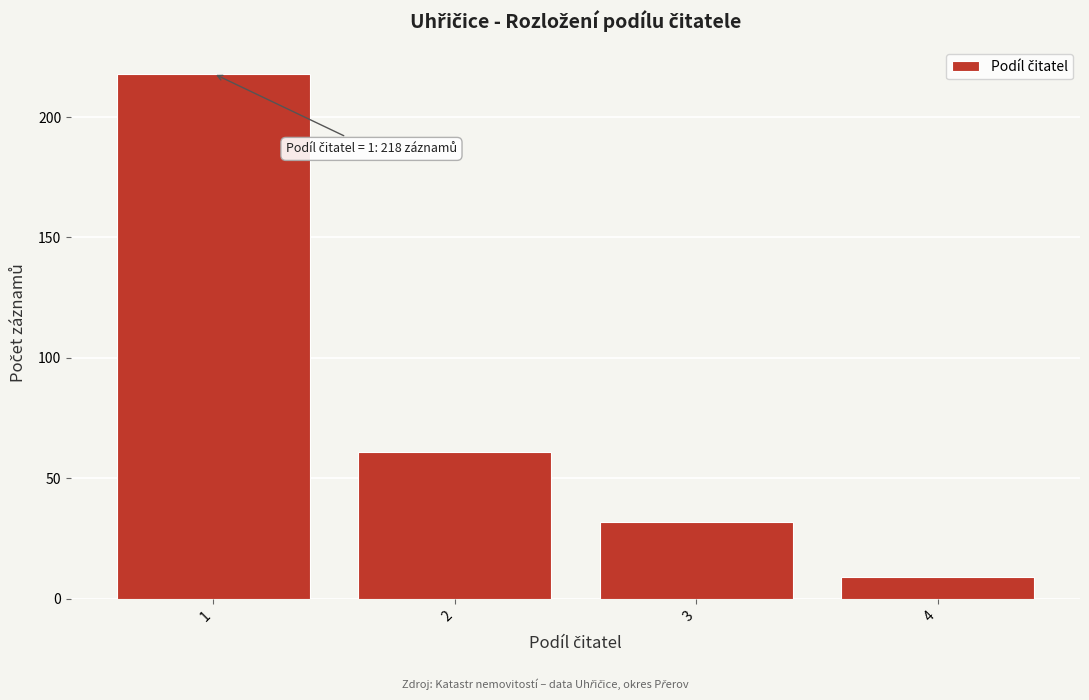

Which range on the x-axis has the tallest bar?

0.5 to 1.5